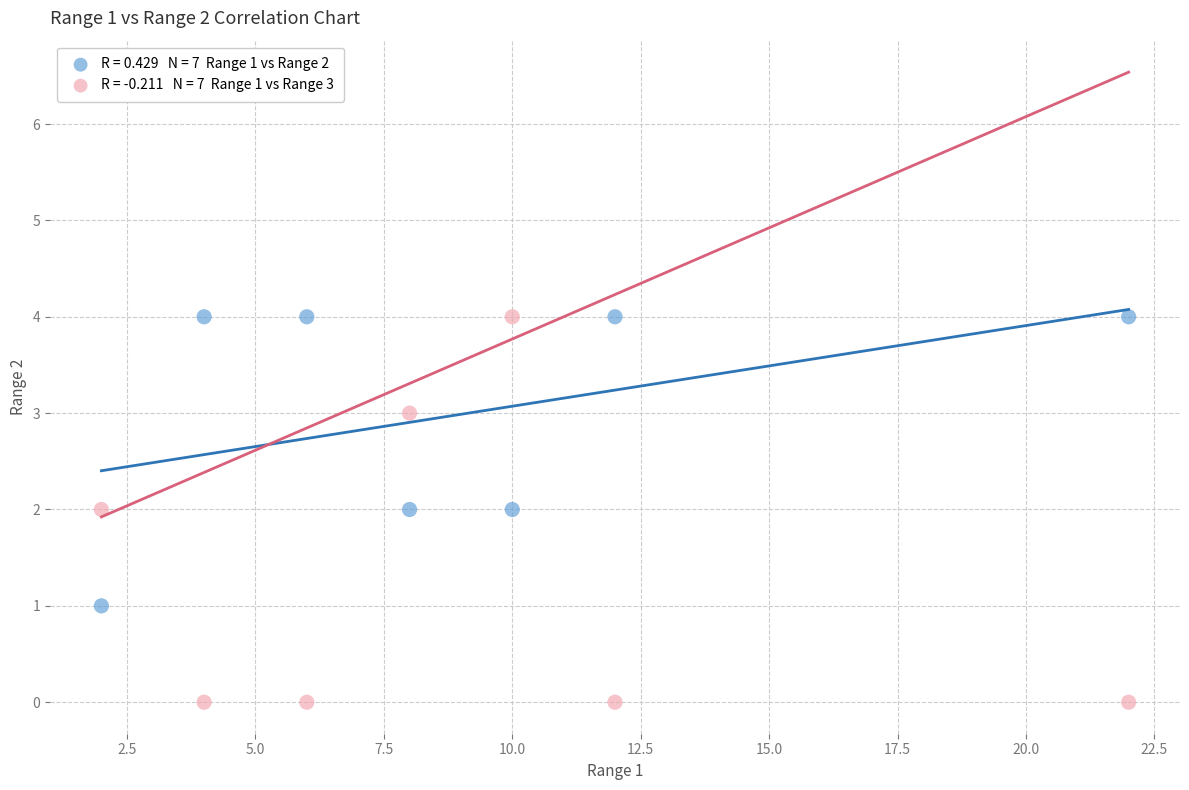

Across all data points, what is the range of X values (max minus min)?

20